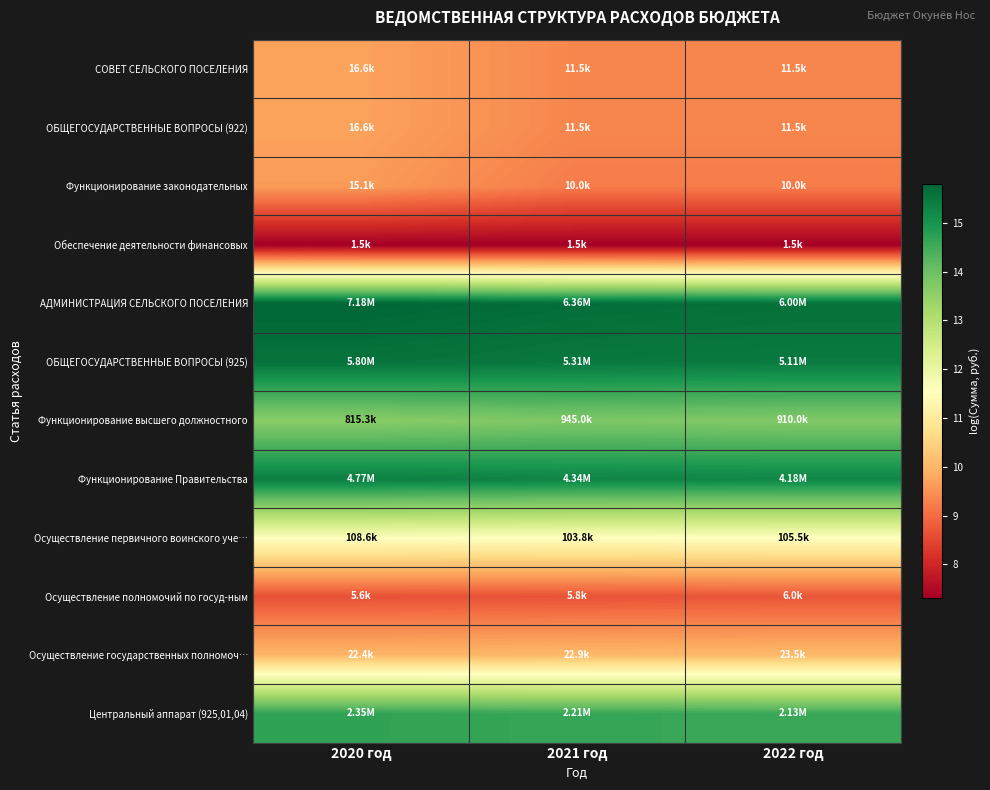

How many series are shown in this chart?

12